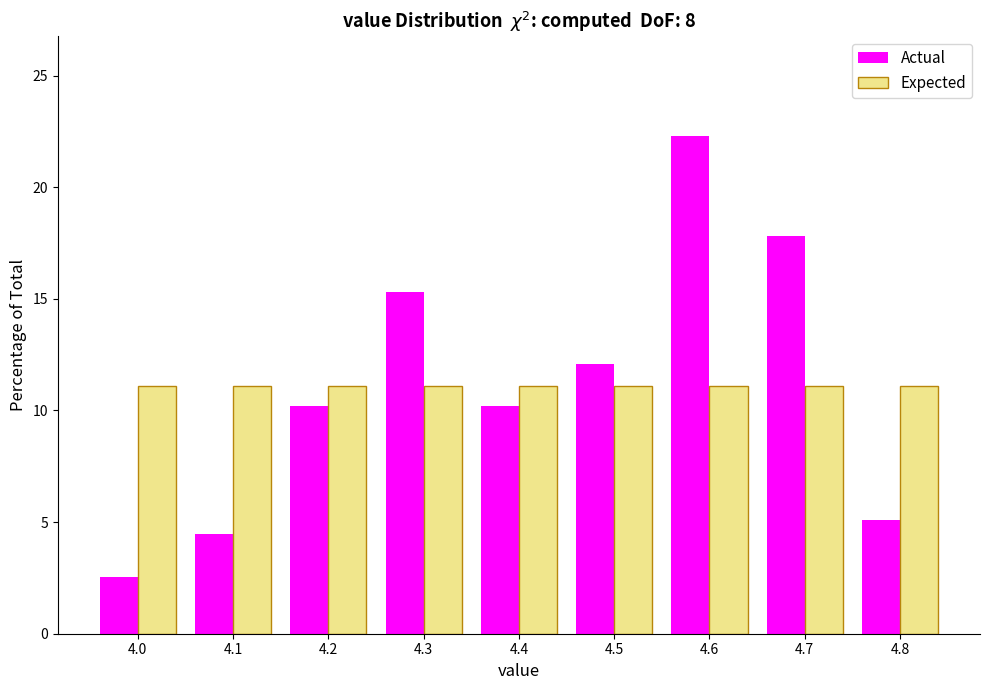

Reading left to right, list all the values displayed in this chart.

Actual: 2.5	4.5	10.2	15.3	10.2	12.1	22.3	17.8	5.1
Expected: 11.1	11.1	11.1	11.1	11.1	11.1	11.1	11.1	11.1